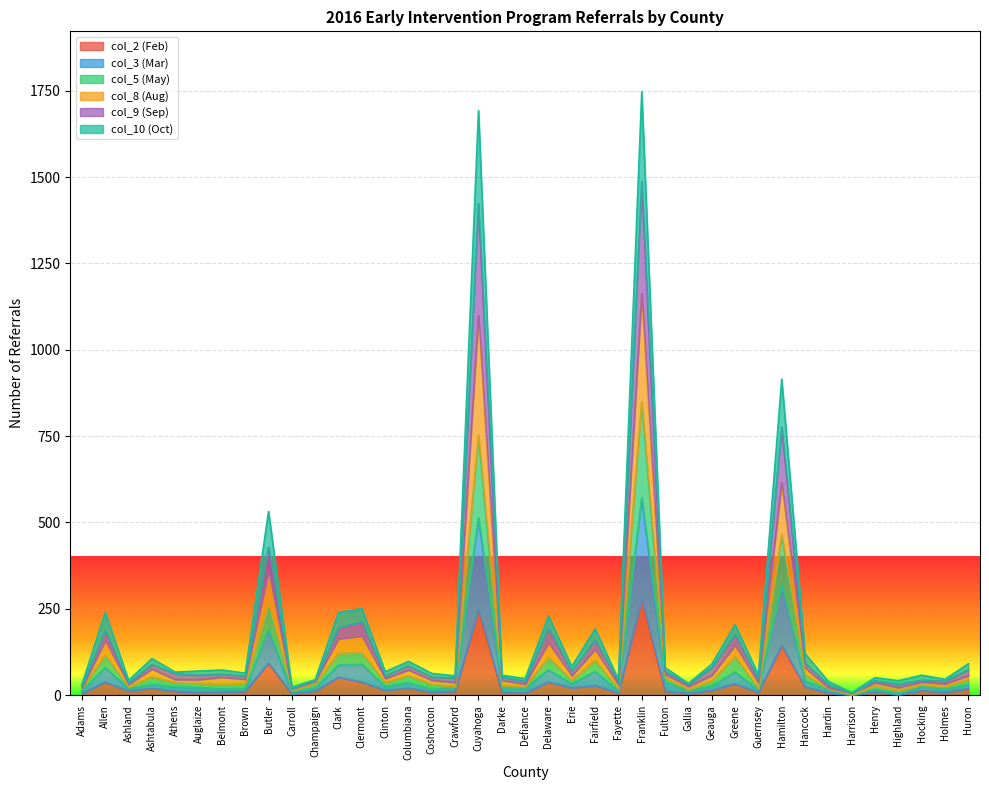

What position from the right is Clark?

28